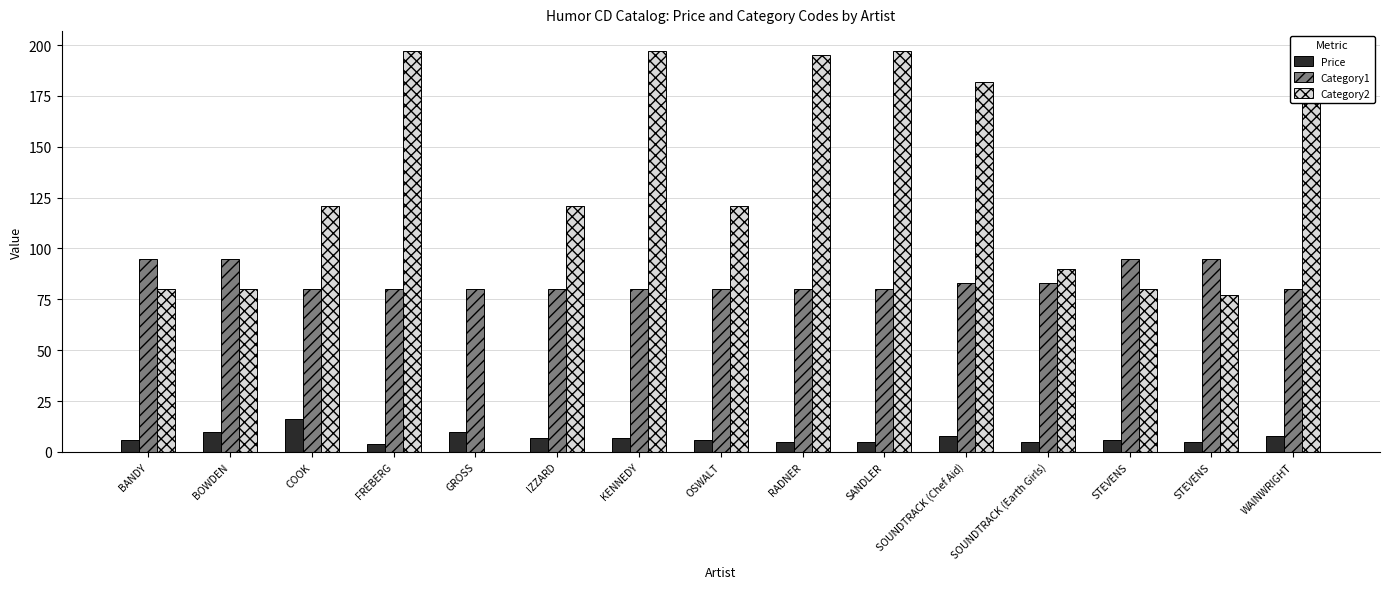

Is the value of Category1 at STEVENS greater than the value of Price at SOUNDTRACK (Chef Aid)?

Yes